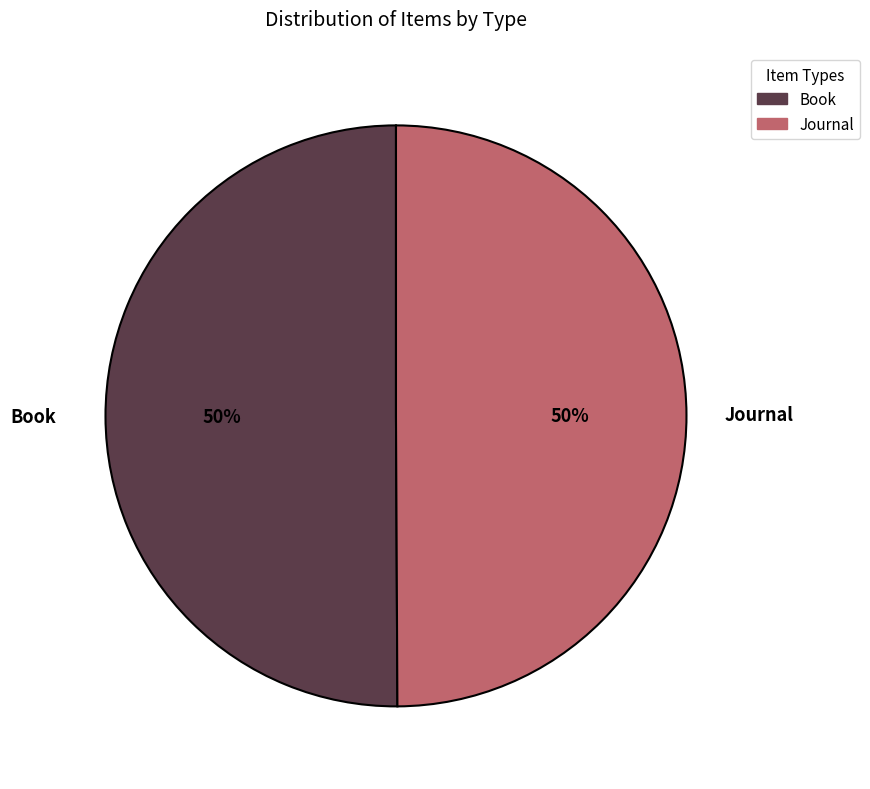

Is the sum of Journal and Book greater than half?

Yes